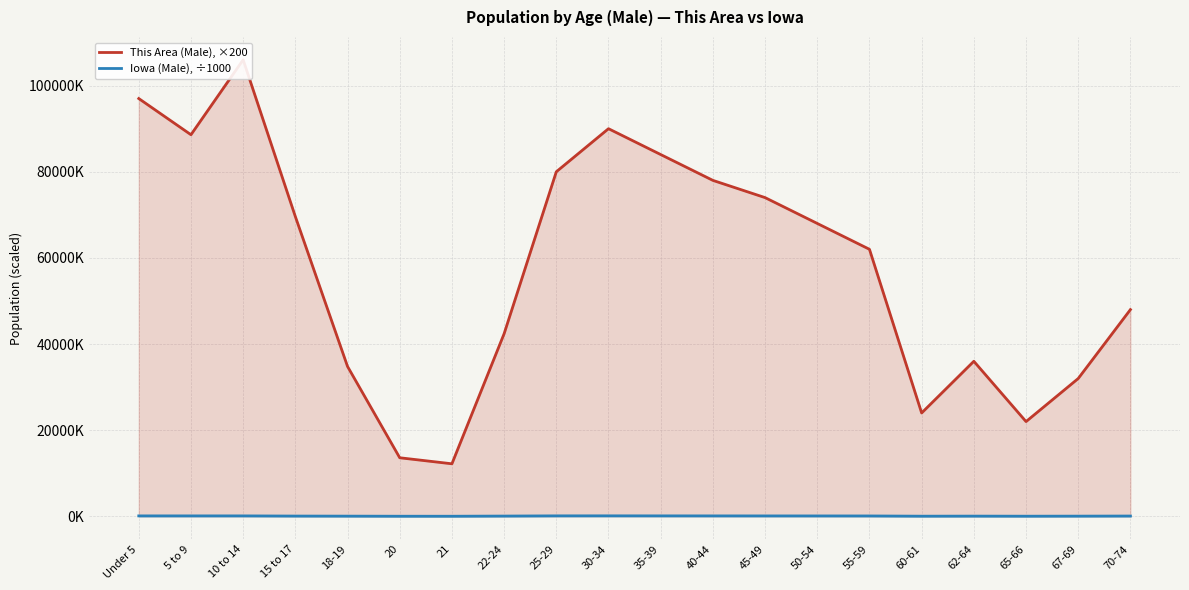

Is it true that This Area (Male), ×200 equals 16178.7 at 55-59?

False